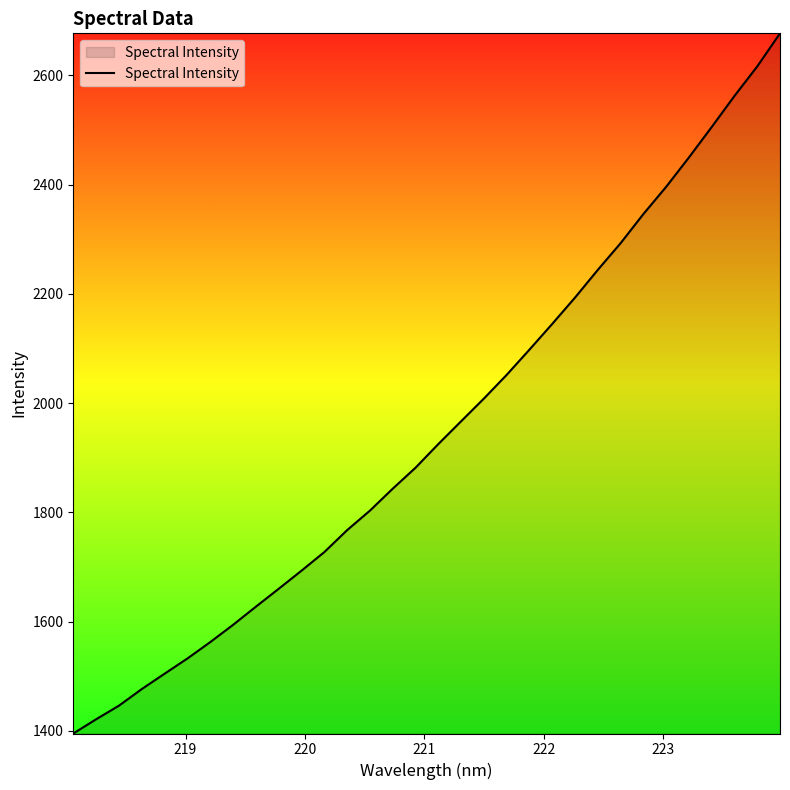

What is the minimum value shown in the chart?

1395.3